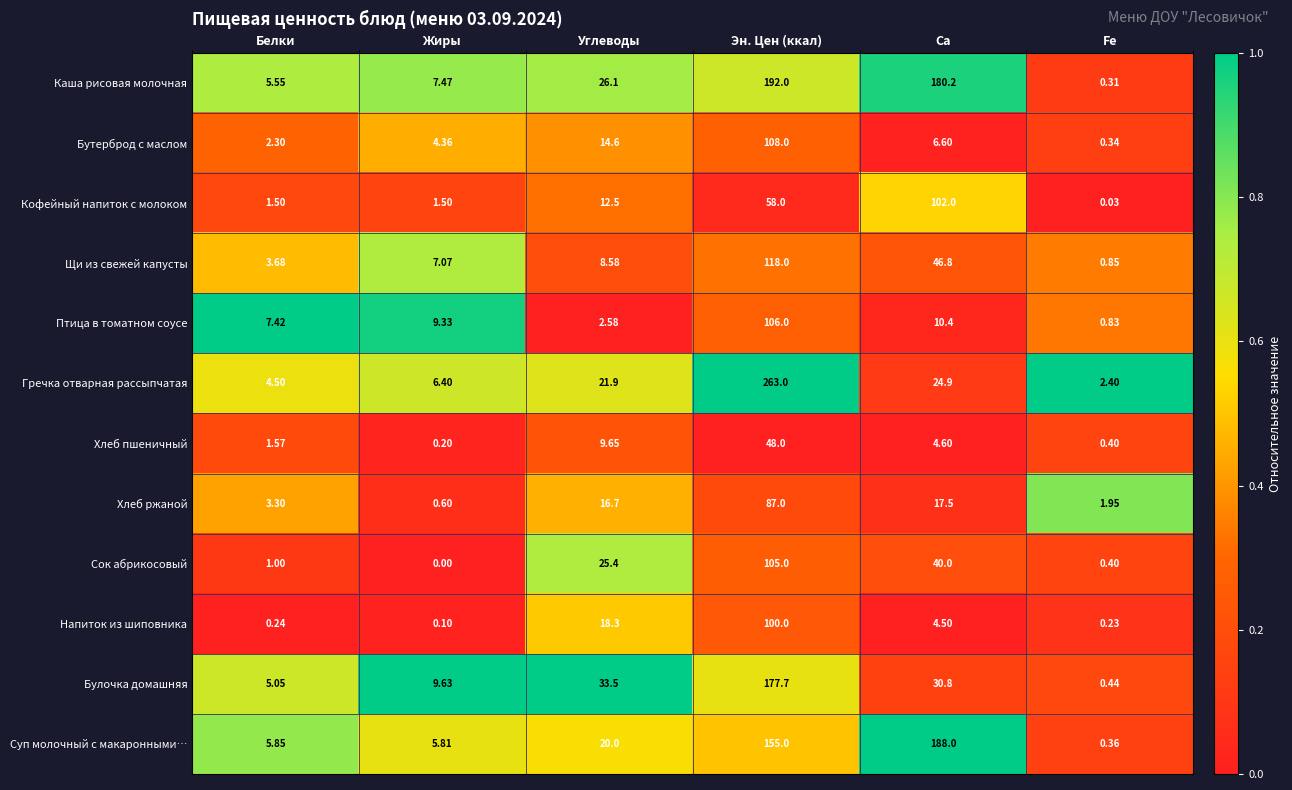

Rank the series at Эн. Цен (ккал) from lowest to highest value.

Хлеб пшеничный, Кофейный напиток с молоком, Хлеб ржаной, Напиток из шиповника, Сок абрикосовый, Птица в томатном соусе, Бутерброд с маслом, Щи из свежей капусты, Суп молочный с макаронными…, Булочка домашняя, Каша рисовая молочная, Гречка отварная рассыпчатая